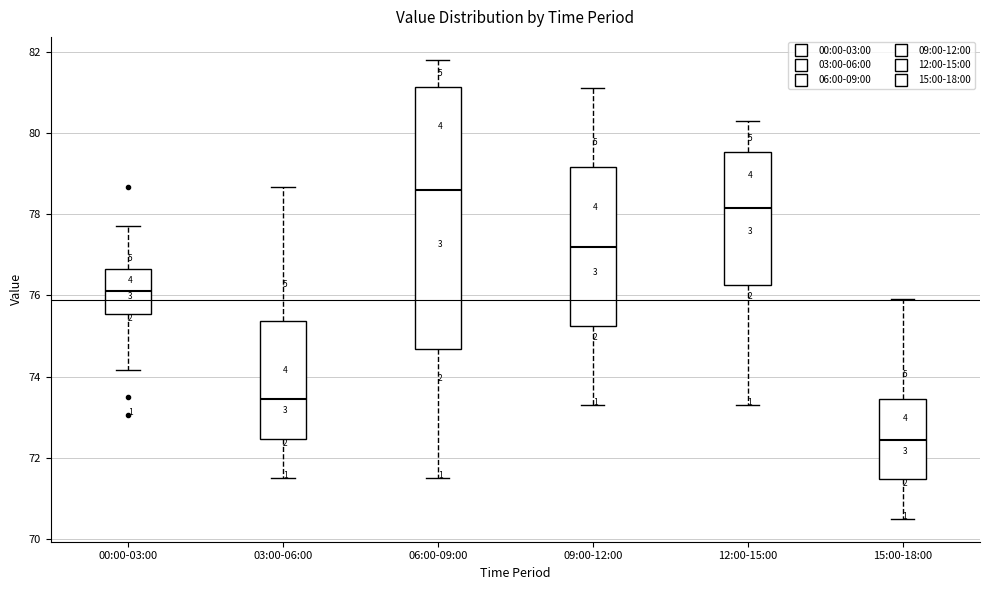

Reading left to right, read every box against the y-axis: the position of its median line, the range the box covers, and the ends of its whiskers. The values are not printed on the chart, so give them approximately, as read against the axis.

00:00-03:00: median 76.2, box 75.6 to 76.6, whiskers 74.2 to 77.8
03:00-06:00: median 73.4, box 72.4 to 75.4, whiskers 71.6 to 78.6
06:00-09:00: median 78.6, box 74.6 to 81.2, whiskers 71.6 to 81.8
09:00-12:00: median 77.2, box 75.2 to 79.2, whiskers 73.4 to 81.2
12:00-15:00: median 78.2, box 76.2 to 79.6, whiskers 73.4 to 80.4
15:00-18:00: median 72.4, box 71.4 to 73.4, whiskers 70.6 to 76.0